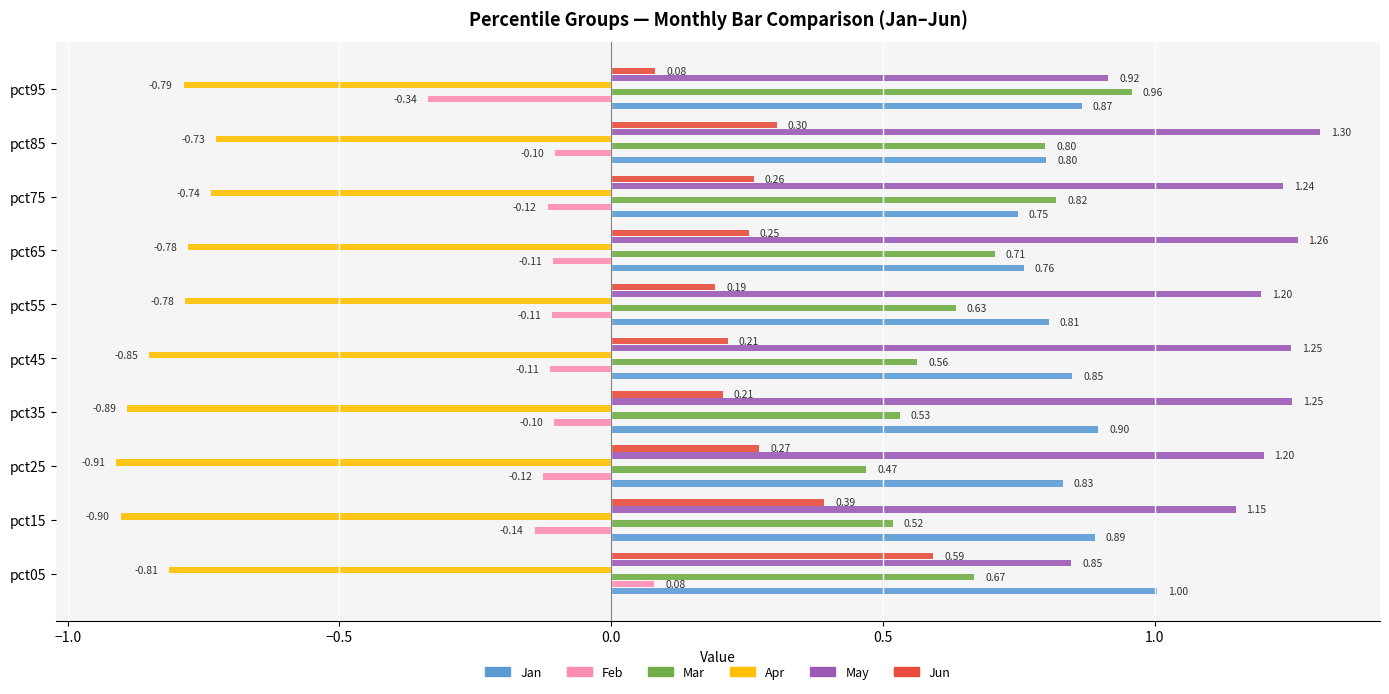

List the series in order of their peak value, highest first.

May, Jan, Mar, Jun, Feb, Apr